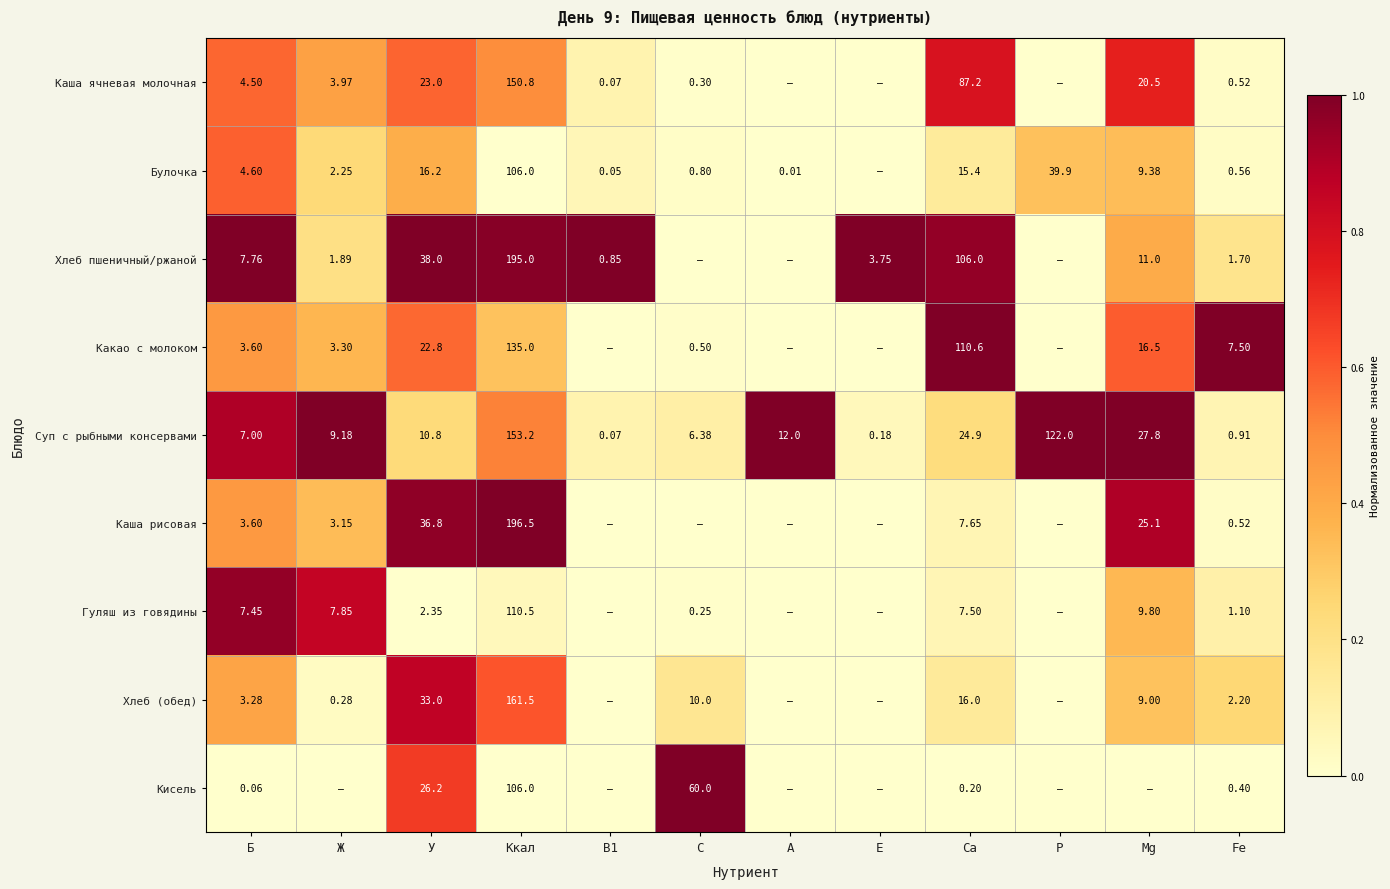

Is the value of Хлеб (обед) at Ж greater than the value of Гуляш из говядины at Ккал?

No